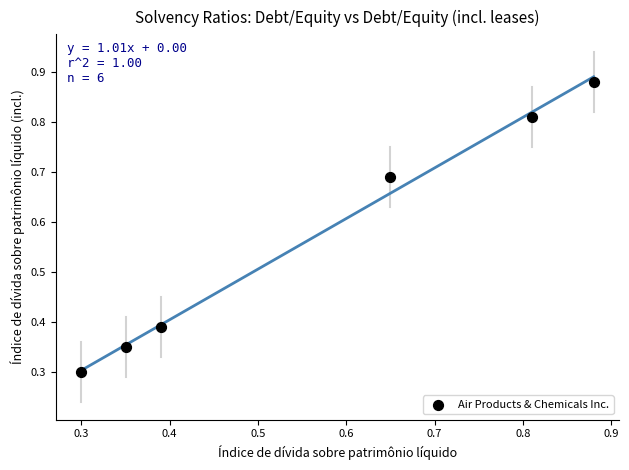

What is the average X value?

0.6